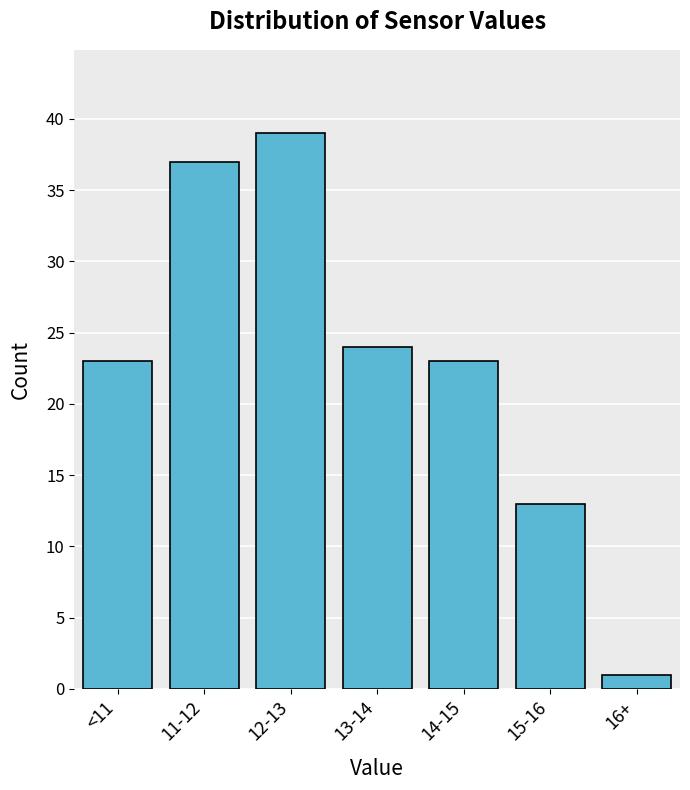

Reading left to right, what are all the values shown in this chart?

<11=23	11-12=37	12-13=39	13-14=24	14-15=23	15-16=13	16+=1